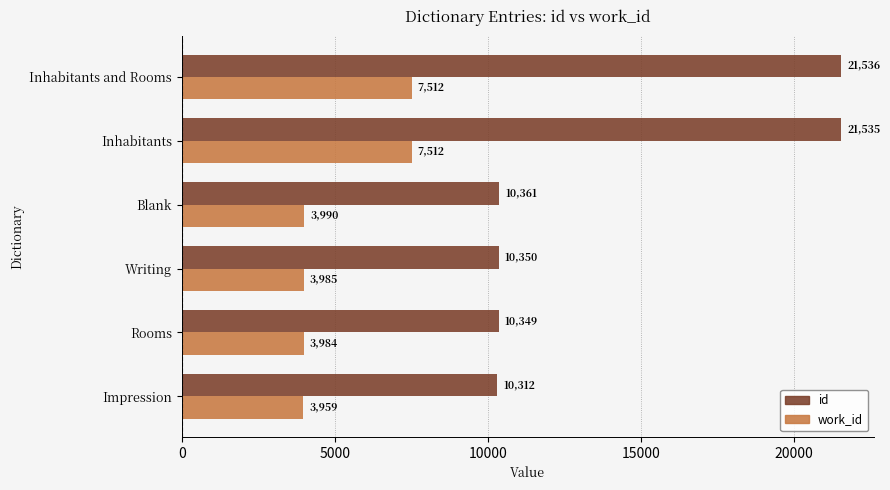

What is the sum of all id values?

84443